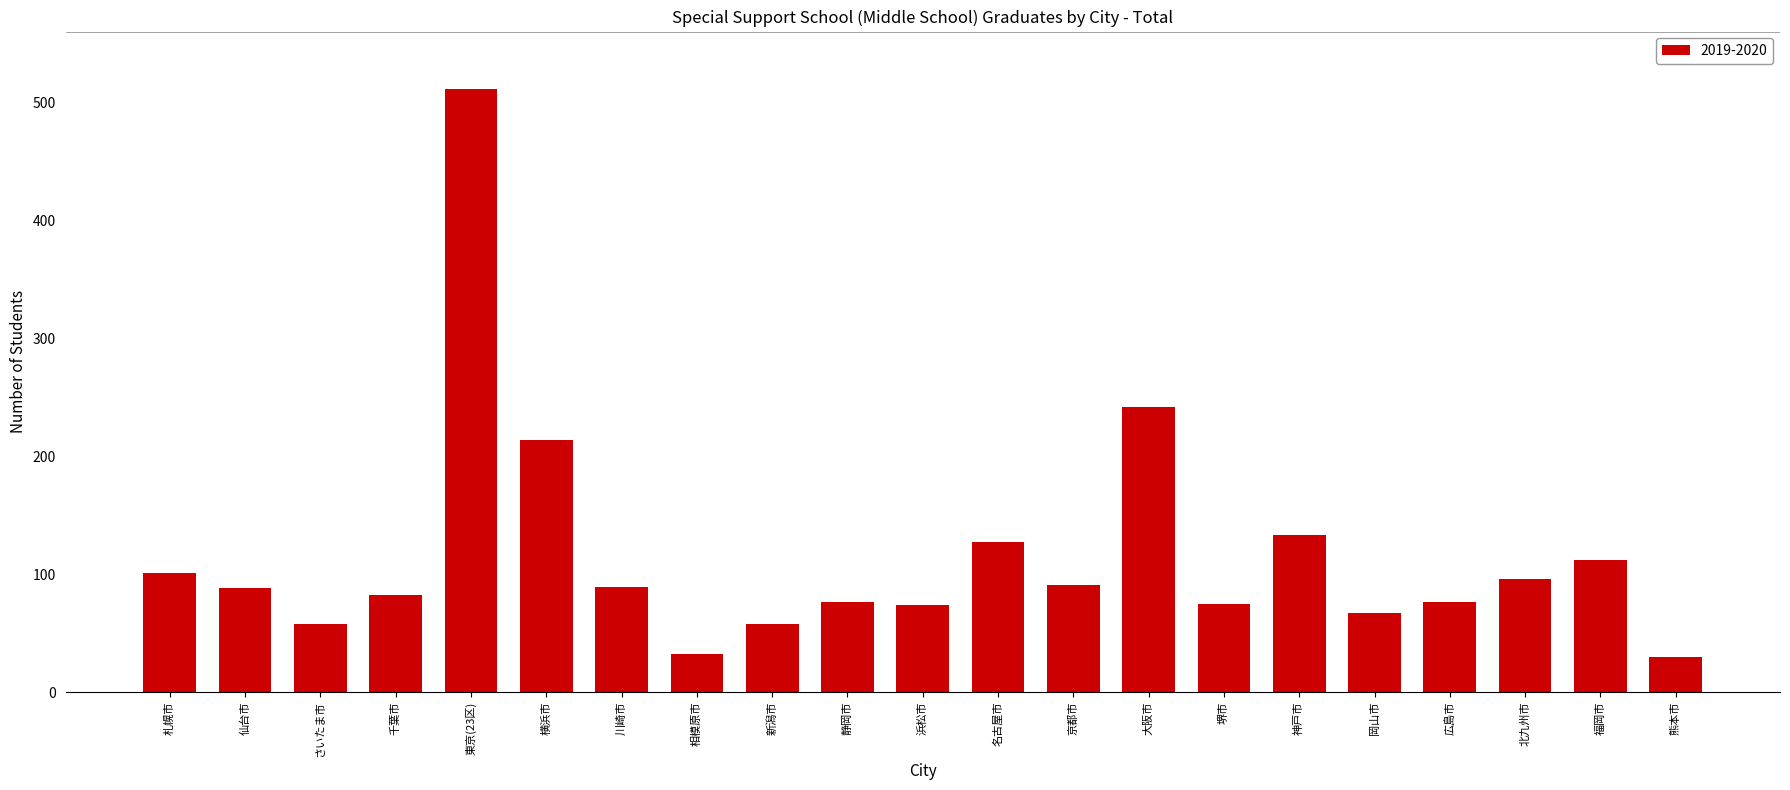

What position from the right is 川崎市?

15